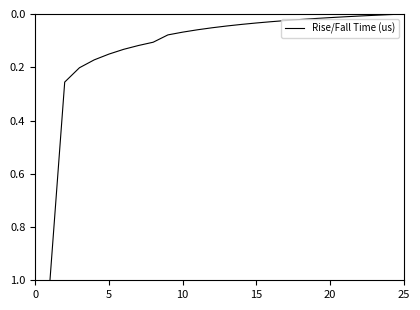

What is the difference between the maximum and minimum values?

1.0